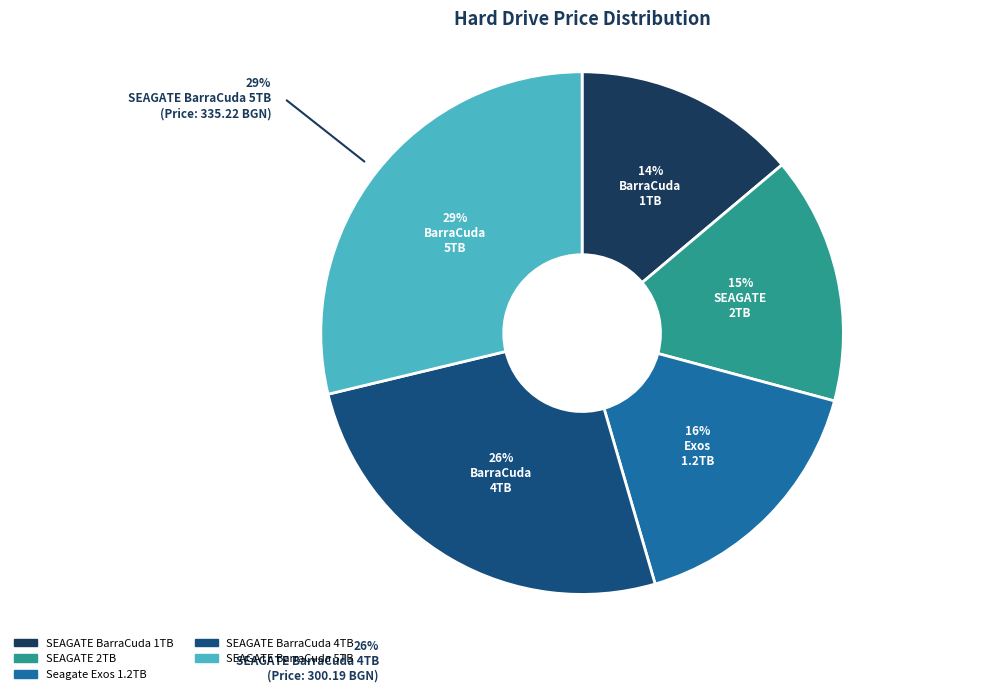

Do SEAGATE BarraCuda 1TB and SEAGATE BarraCuda 4TB together represent more than half of the pie?

No